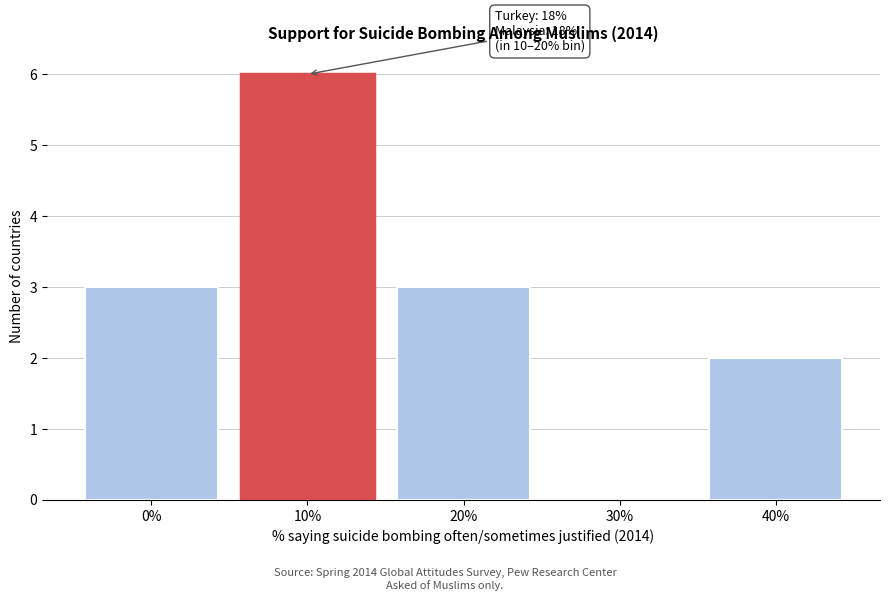

Reading left to right, what are all the values shown in this chart?

0%=3	10%=6	20%=3	30%=0	40%=2